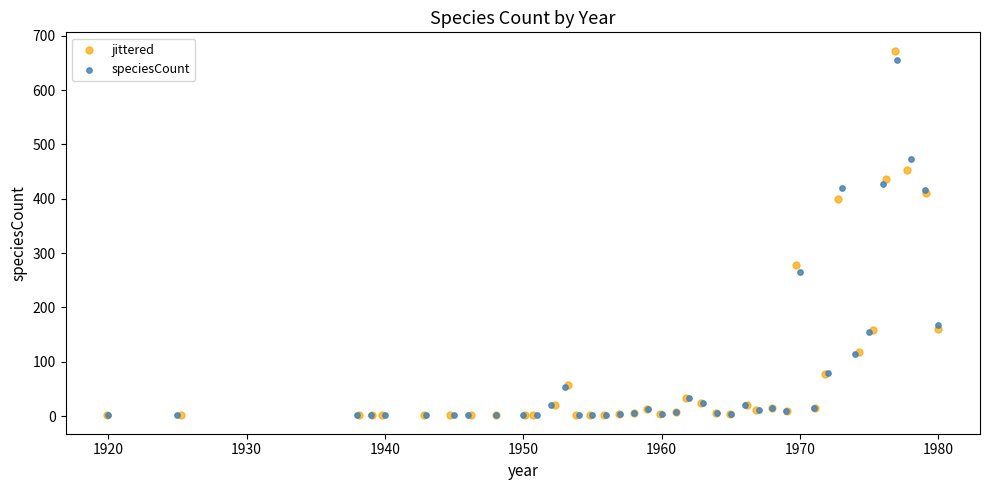

What are all the series names shown in the legend?

jittered, speciesCount